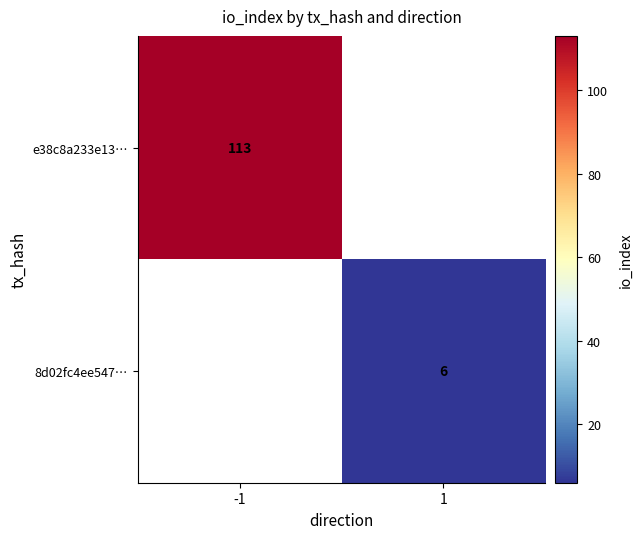

True or false: e38c8a233e13… has a value of 73.7 at -1.

False